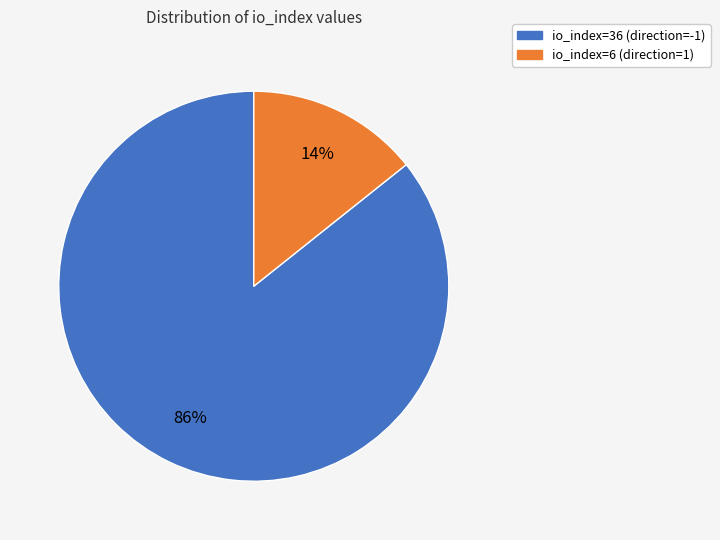

Does io_index=36 (direction=-1) account for over 50% of the chart?

Yes